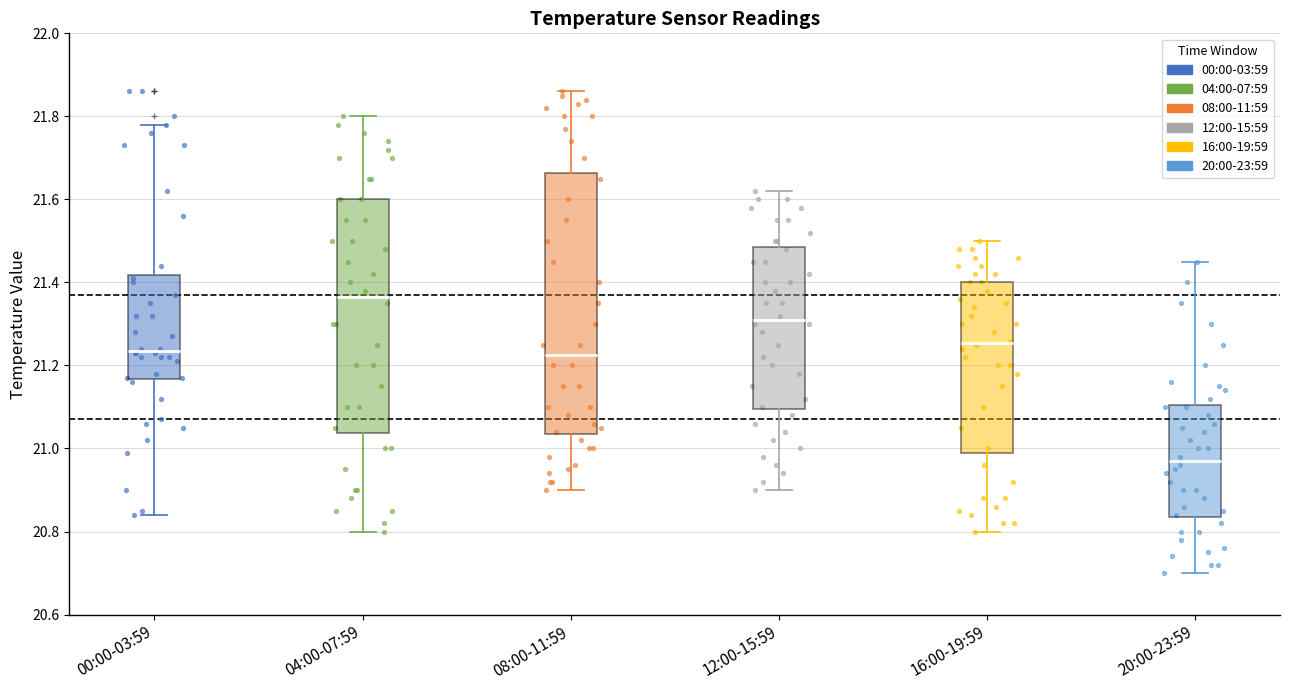

Where is the upper edge of the box for 20:00-23:59 on the y-axis? The values are not printed on the chart, so give them approximately, as read against the axis.

21.10